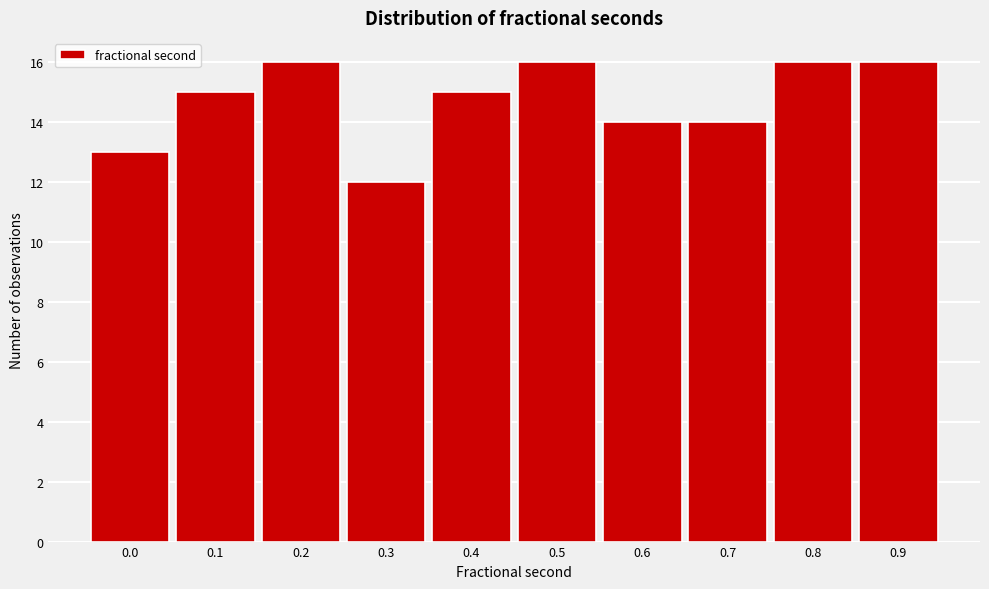

Reading left to right, extract all data points from this chart.

0.0=13	0.1=15	0.2=16	0.3=12	0.4=15	0.5=16	0.6=14	0.7=14	0.8=16	0.9=16